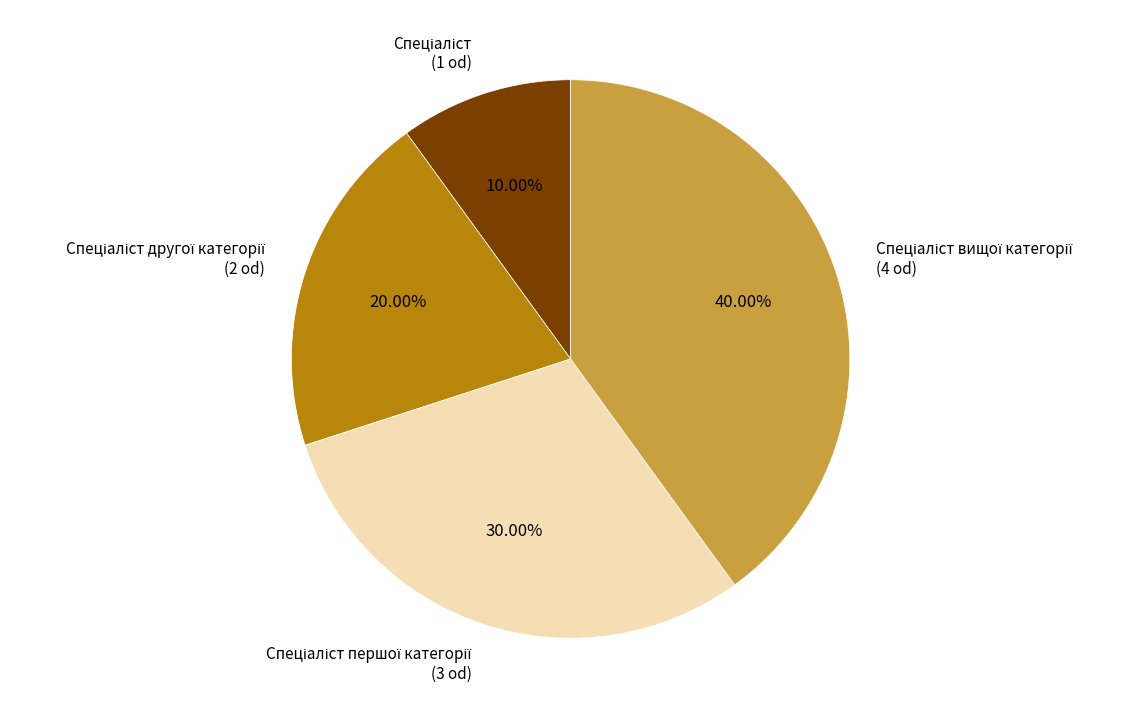

Is there any slice that represents more than half of the pie?

No